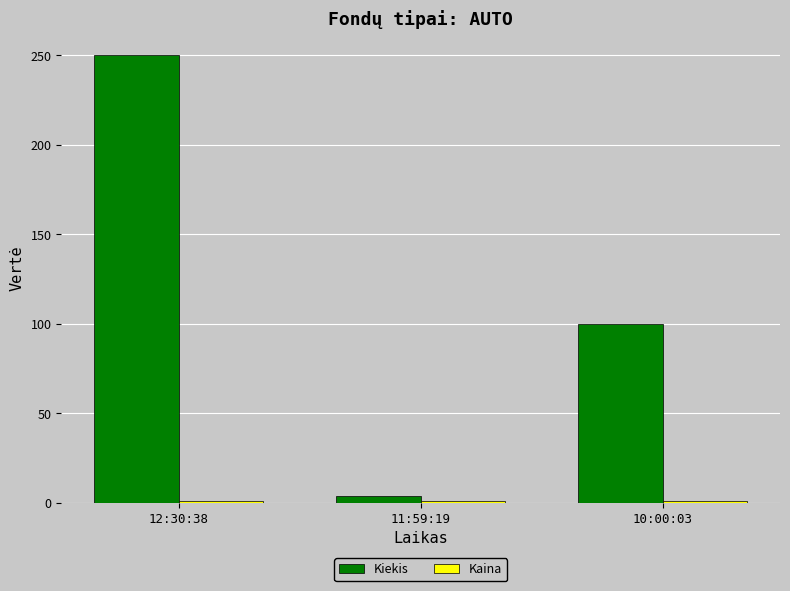

Which series has the largest total across all categories?

Kiekis